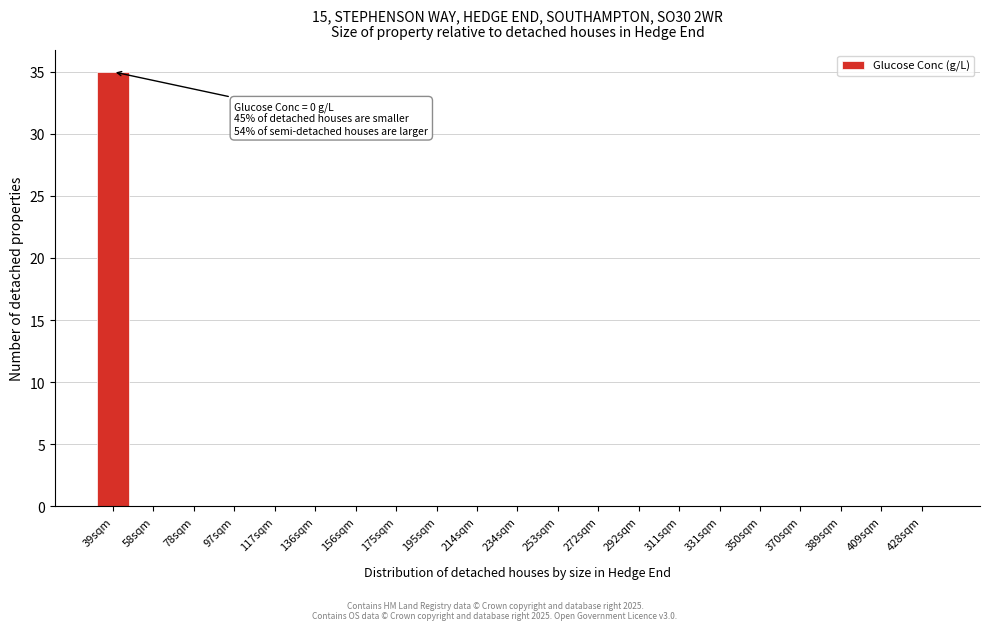

Reading left to right, list all the values displayed in this chart.

39sqm=35	58sqm=0	78sqm=0	97sqm=0	117sqm=0	136sqm=0	156sqm=0	175sqm=0	195sqm=0	214sqm=0	234sqm=0	253sqm=0	272sqm=0	292sqm=0	311sqm=0	331sqm=0	350sqm=0	370sqm=0	389sqm=0	409sqm=0	428sqm=0